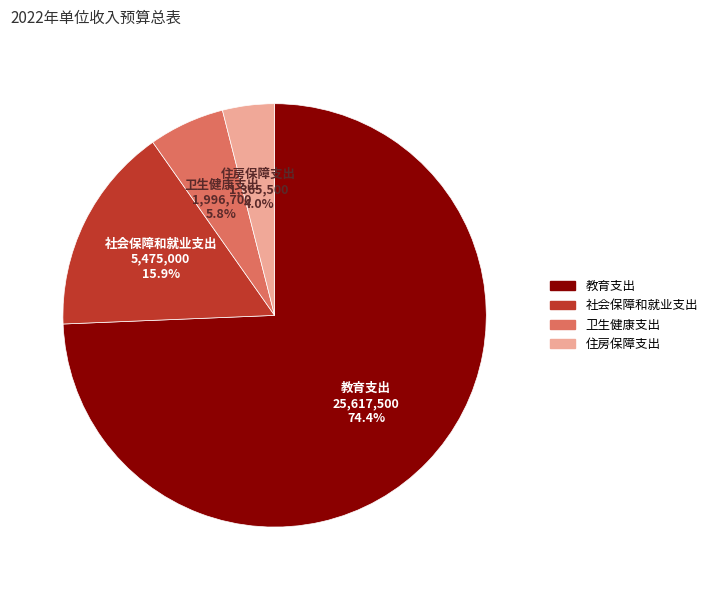

To the nearest percent, what is the combined percentage of 住房保障支出 and 社会保障和就业支出?

20%